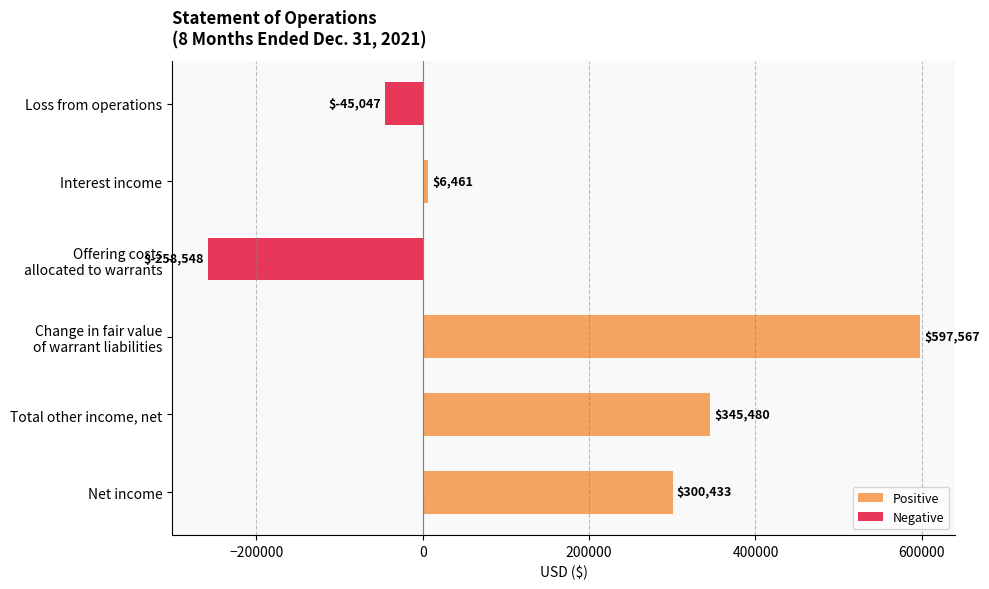

Which has a higher value, Interest income or Loss from operations?

Interest income